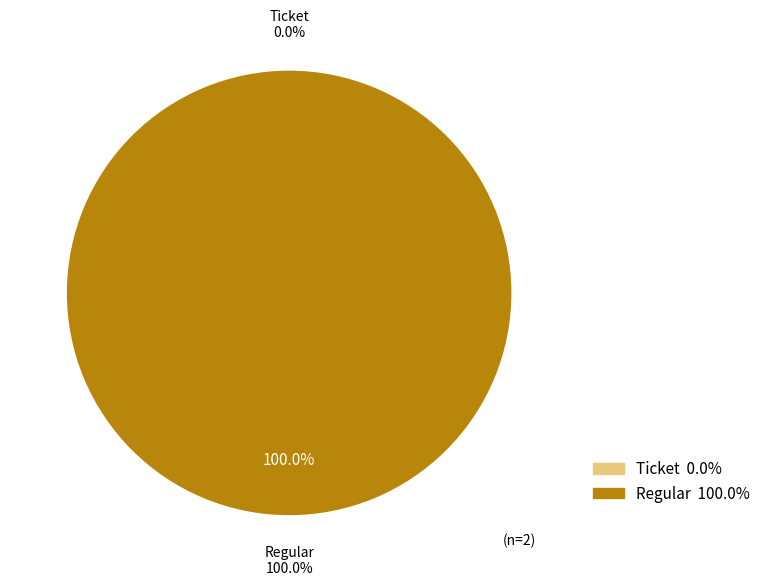

To the nearest percent, what portion does Regular represent?

100%